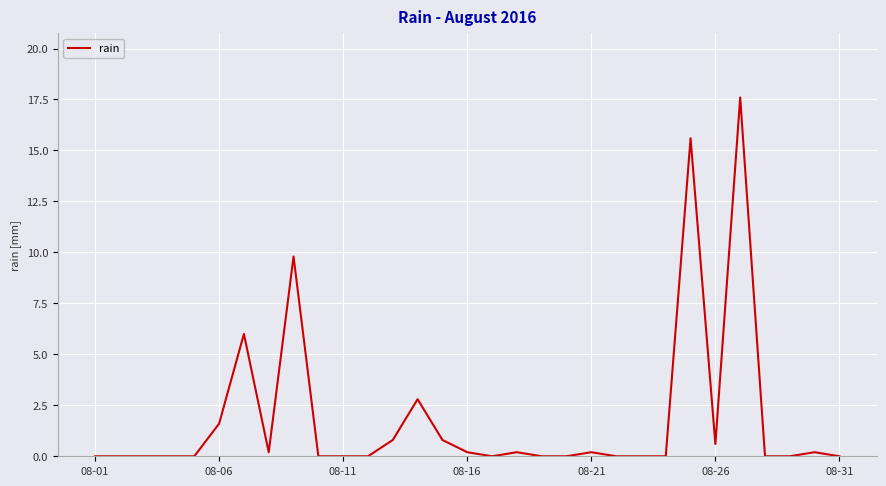

What is the difference between the maximum and minimum values?

17.6